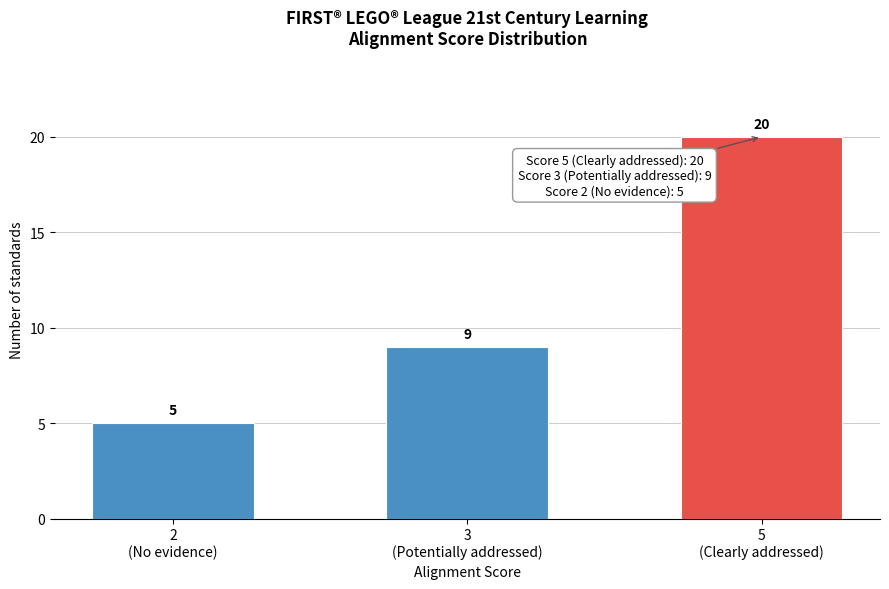

Reading left to right, transcribe all the data shown in this chart.

5	9	20